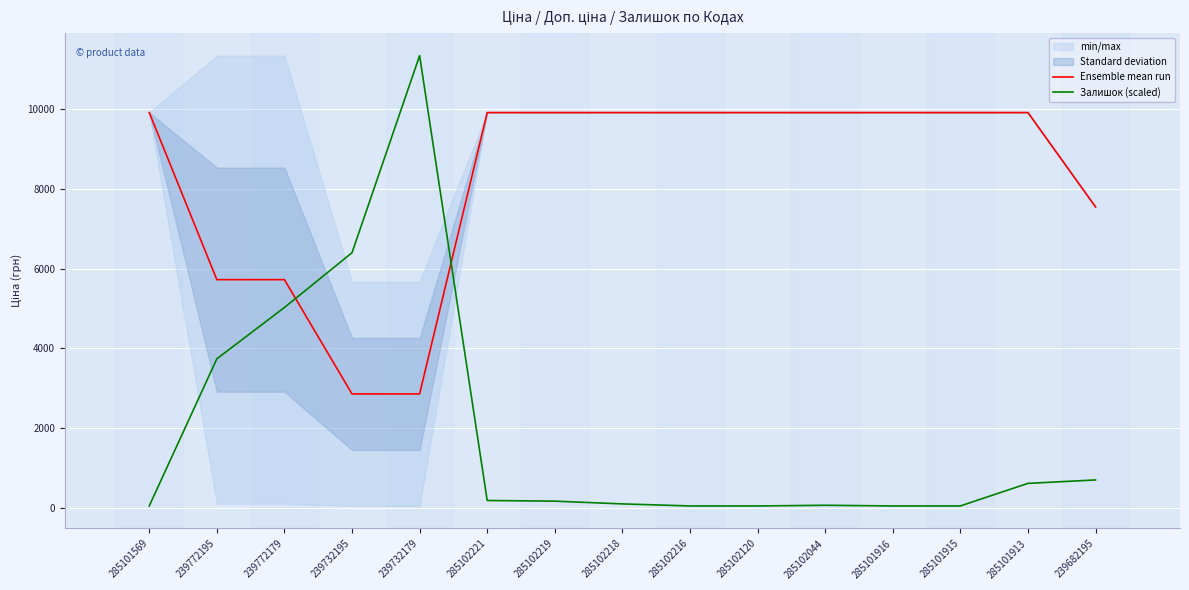

Between 285101569 and 285102044, which series saw the biggest shift?

Залишок (scaled)